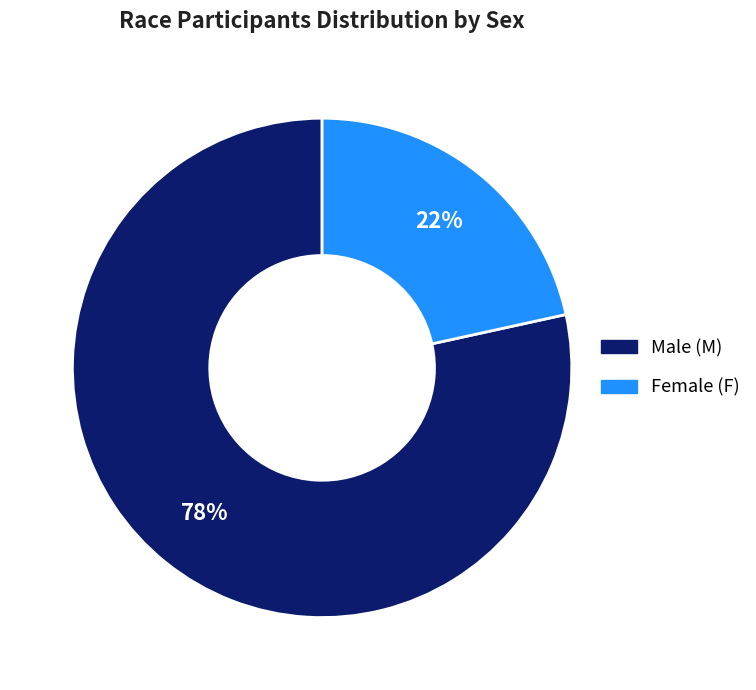

To the nearest percent, what is the average slice percentage?

50%